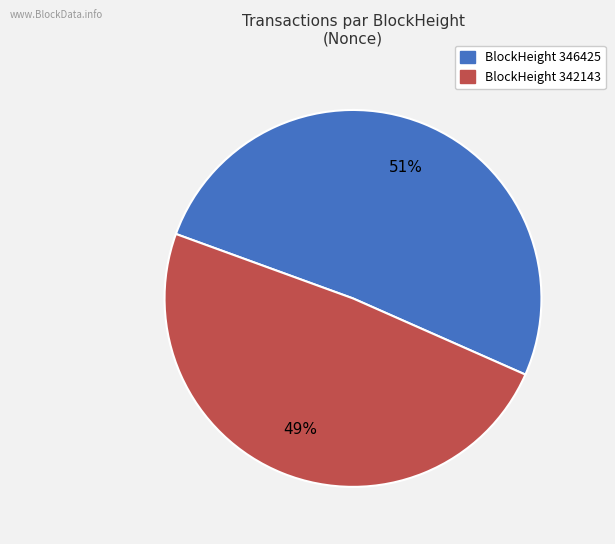

To the nearest percent, what is the average slice percentage?

50%